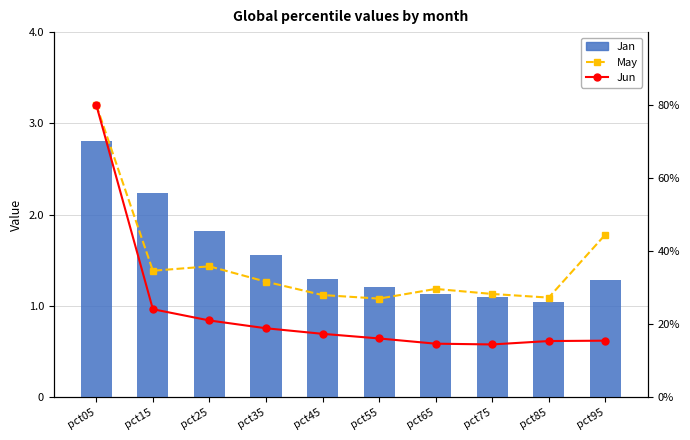

Reading left to right, what are all the values shown in this chart?

Jan: 2.8	2.2	1.8	1.6	1.3	1.2	1.1	1.1	1.0	1.3
May: 80.0	34.6	35.8	31.6	27.9	27.0	29.6	28.2	27.2	44.5
Jun: 80.0	24.1	21.0	18.8	17.3	16.0	14.6	14.4	15.3	15.4